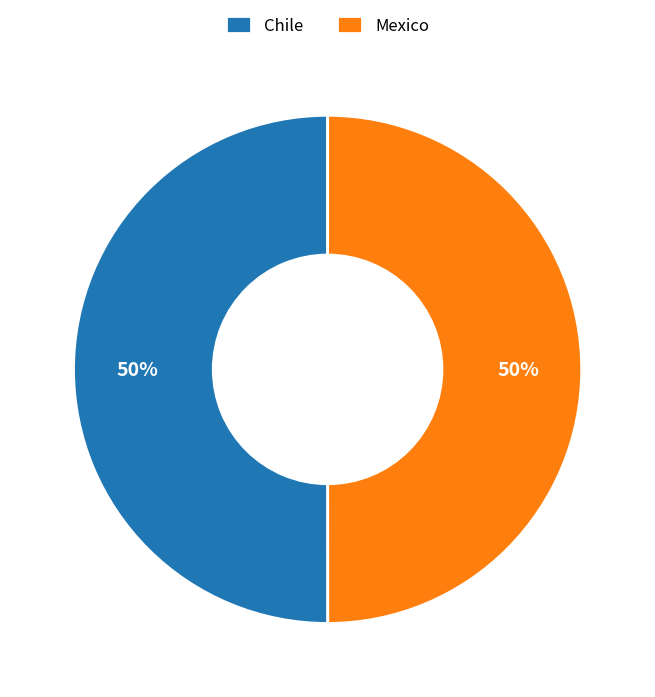

Approximately how many times larger is the value at Mexico compared to Chile?

1.0